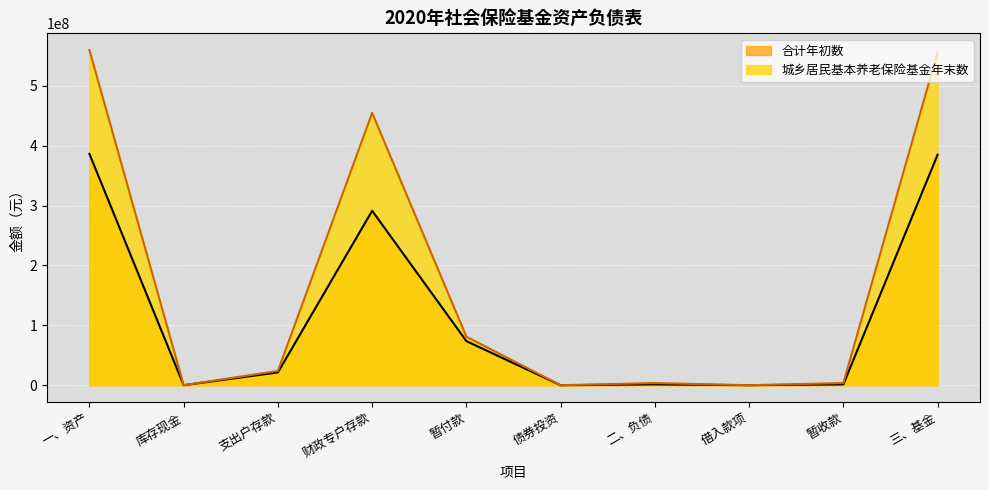

Reading right to left, what are all the values shown in this chart?

合计年初数: 384976389.6	1354019.2	0.0	1354019.2	0.0	73620652.0	291351299.1	21358457.7	0.0	386330408.7
城乡居民基本养老保险基金年末数: 556135546.4	3608459.3	0.0	3608459.3	0.0	81028436.6	454863271.5	23852297.6	0.0	559744005.7